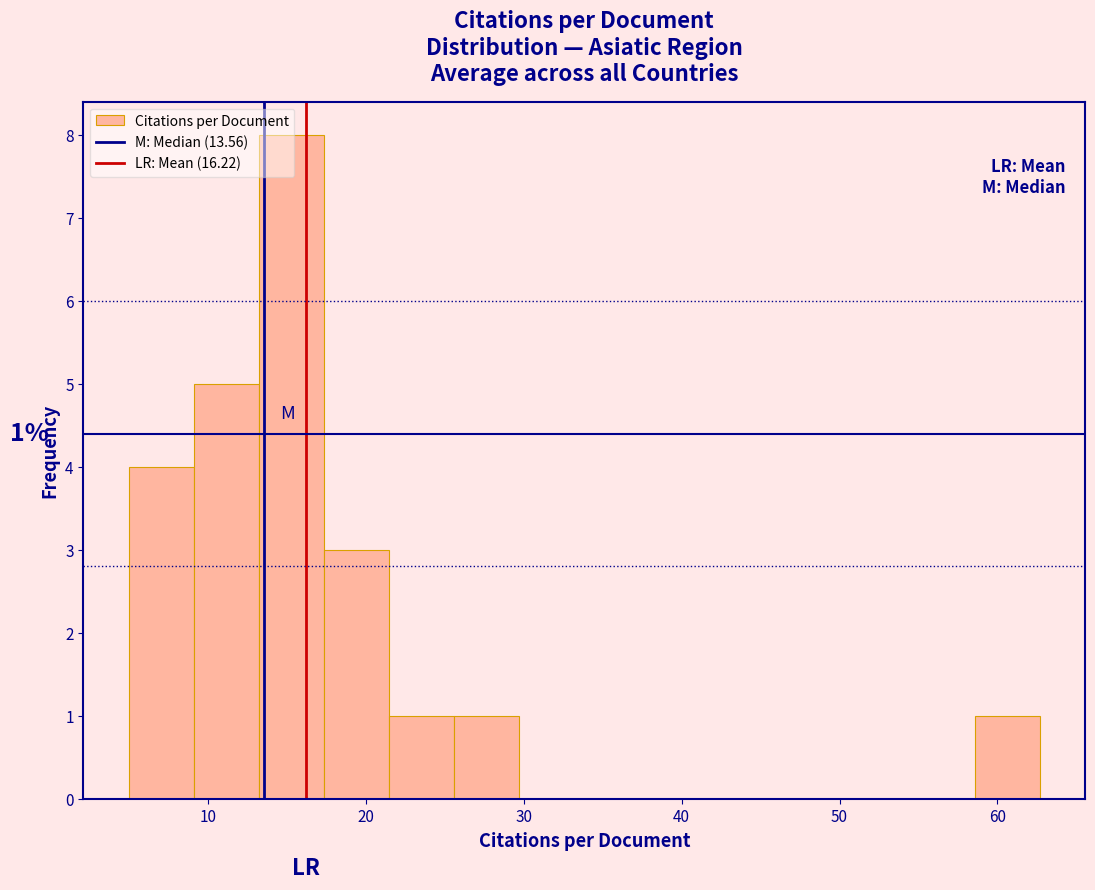

Which range on the x-axis has the tallest bar?

13 to 17